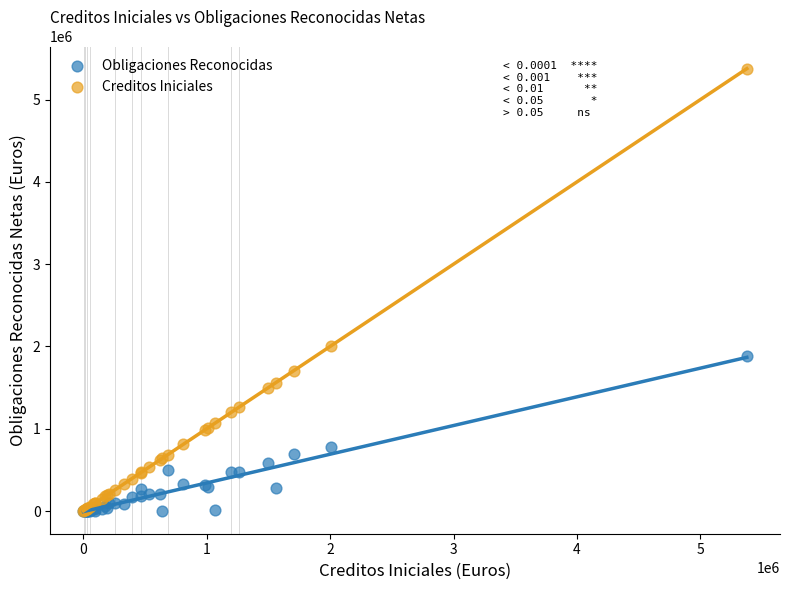

What are all the series names shown in the legend?

Obligaciones Reconocidas, Creditos Iniciales